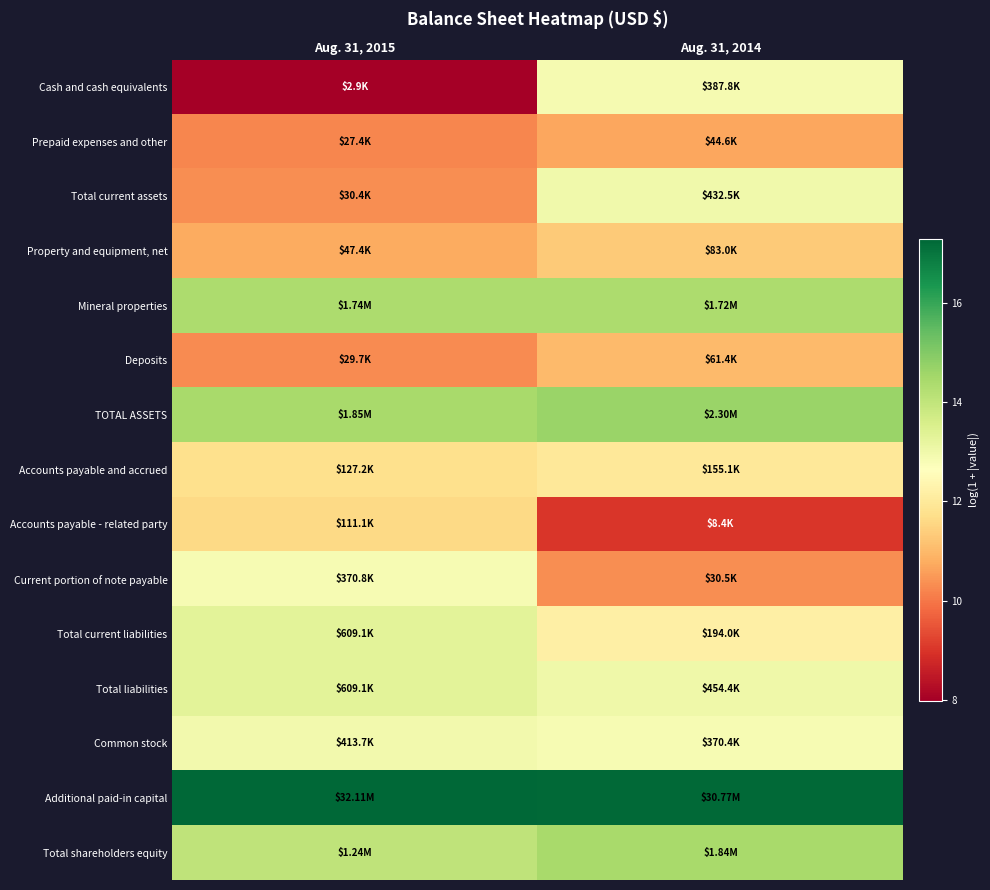

Reading left to right, what are all the values shown in this chart?

Cash and cash equivalents: Aug. 31, 2015=8.0	Aug. 31, 2014=12.9
Prepaid expenses and other: Aug. 31, 2015=10.2	Aug. 31, 2014=10.7
Total current assets: Aug. 31, 2015=10.3	Aug. 31, 2014=13.0
Property and equipment, net: Aug. 31, 2015=10.8	Aug. 31, 2014=11.3
Mineral properties: Aug. 31, 2015=14.4	Aug. 31, 2014=14.4
Deposits: Aug. 31, 2015=10.3	Aug. 31, 2014=11.0
TOTAL ASSETS: Aug. 31, 2015=14.4	Aug. 31, 2014=14.6
Accounts payable and accrued: Aug. 31, 2015=11.8	Aug. 31, 2014=12.0
Accounts payable - related party: Aug. 31, 2015=11.6	Aug. 31, 2014=9.0
Current portion of note payable: Aug. 31, 2015=12.8	Aug. 31, 2014=10.3
Total current liabilities: Aug. 31, 2015=13.3	Aug. 31, 2014=12.2
Total liabilities: Aug. 31, 2015=13.3	Aug. 31, 2014=13.0
Common stock: Aug. 31, 2015=12.9	Aug. 31, 2014=12.8
Additional paid-in capital: Aug. 31, 2015=17.3	Aug. 31, 2014=17.2
Total shareholders equity: Aug. 31, 2015=14.0	Aug. 31, 2014=14.4